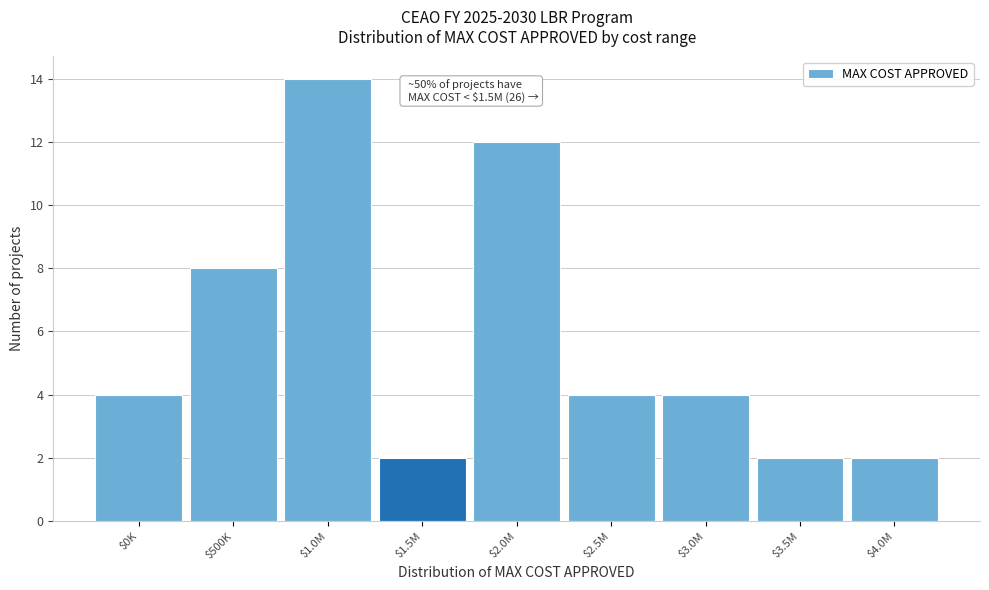

Reading right to left, what are all the values shown in this chart?

2	2	4	4	12	2	14	8	4